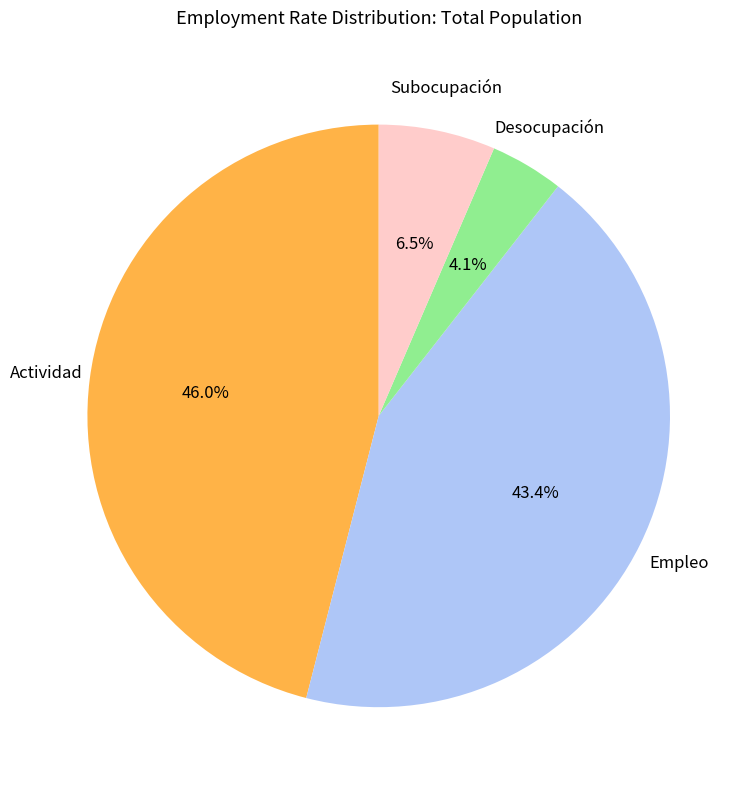

True or false: Subocupación accounts for 21% of the total.

False